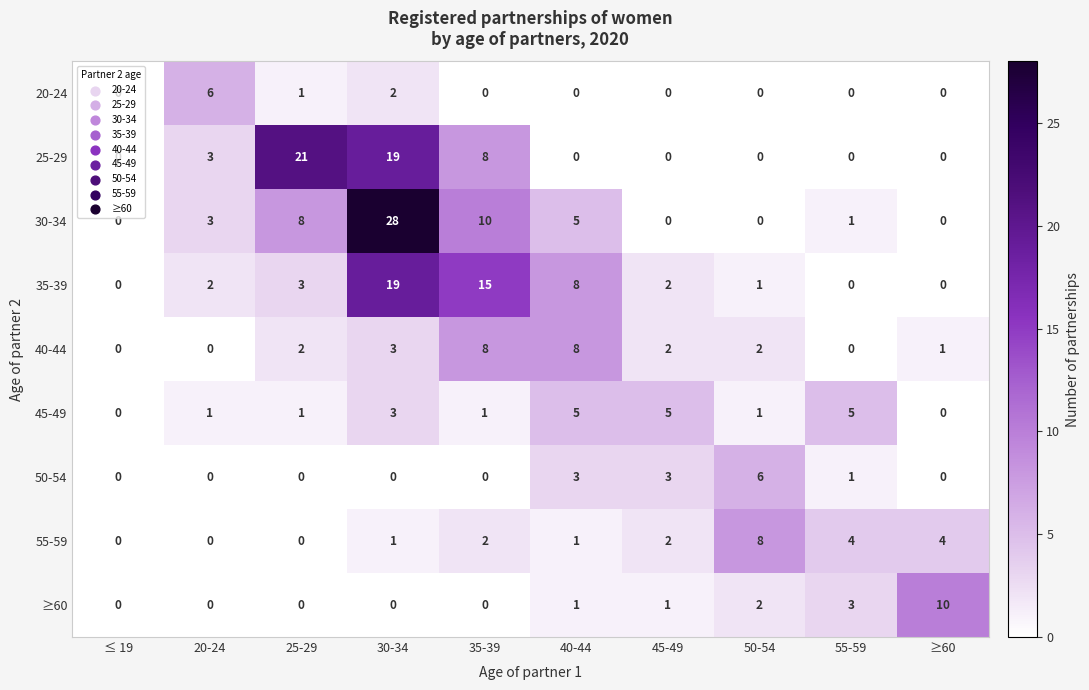

Is it true that 35-39 equals 2 at 45-49?

True